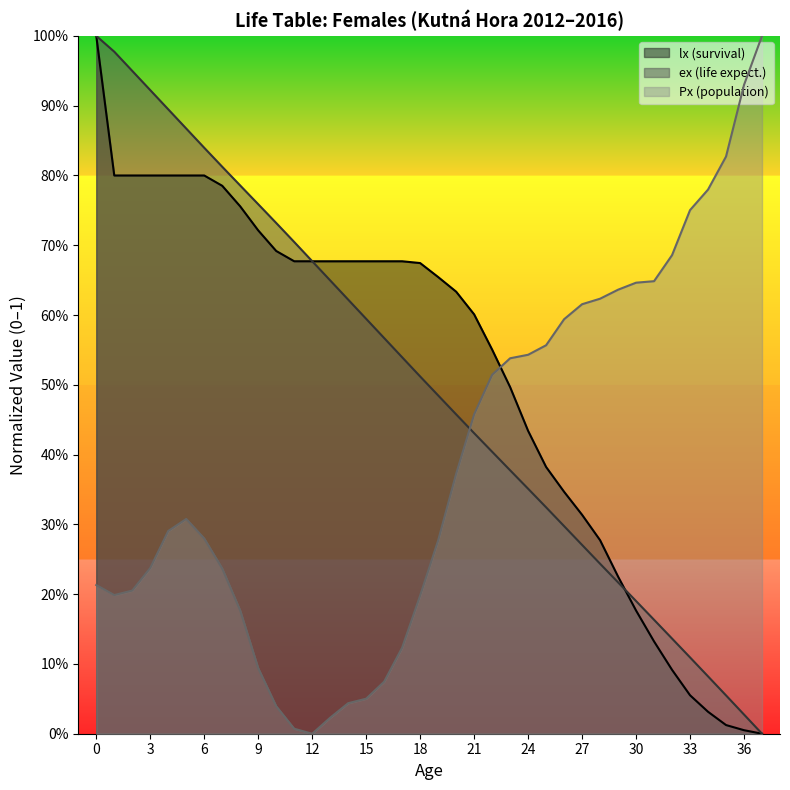

Is the value of Px at 27 greater than the value of ex at 35?

Yes